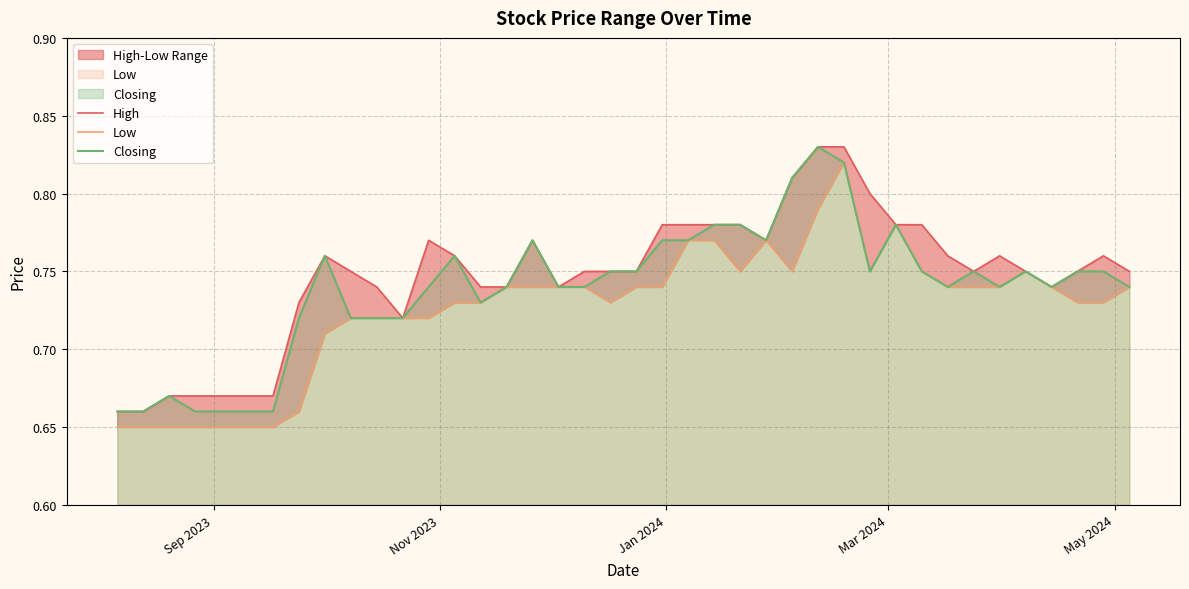

Which series has the largest range (max minus min)?

High